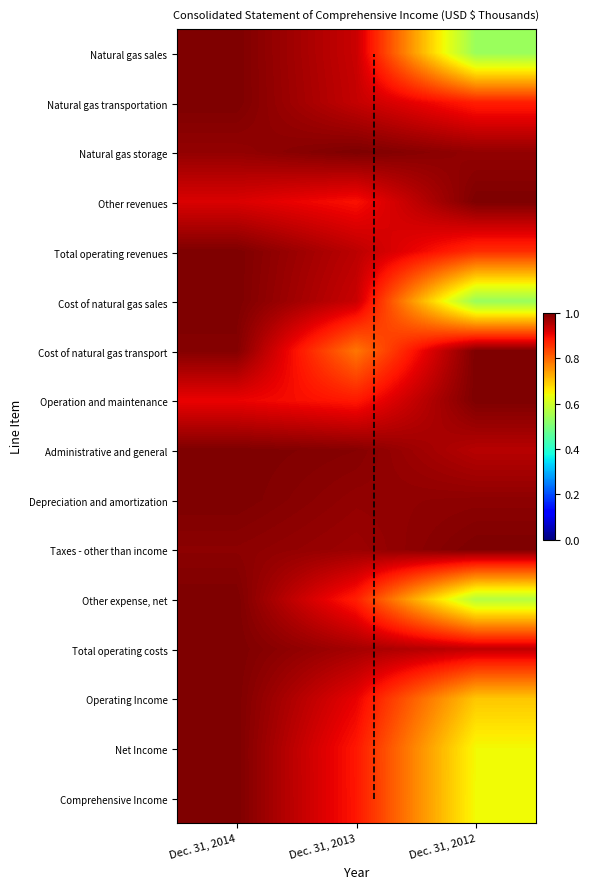

Which has a higher value, Dec. 31, 2013 or Dec. 31, 2014?

Dec. 31, 2014